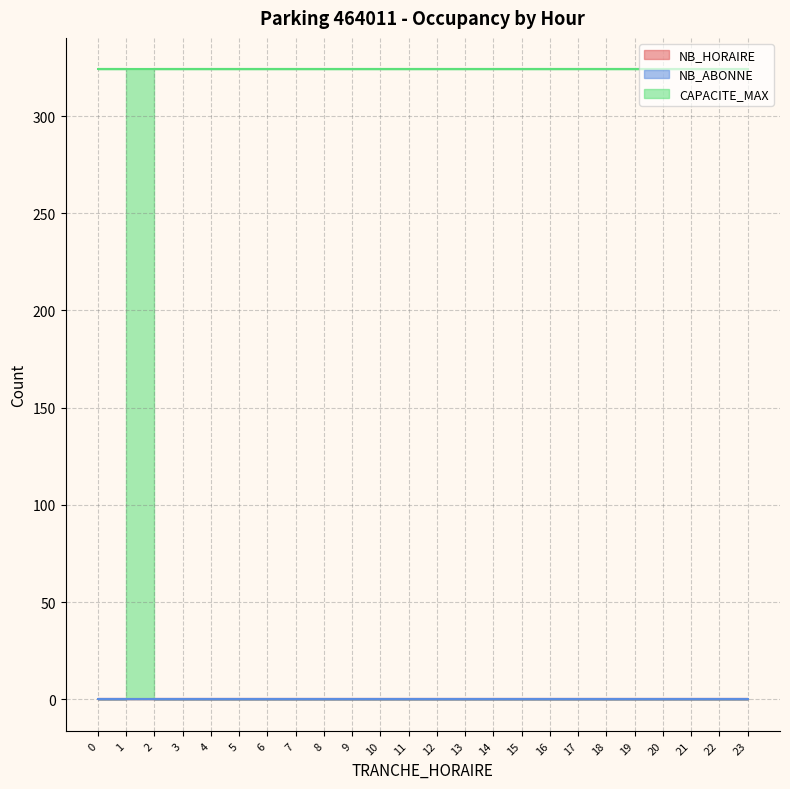

At how many categories does at least one series exceed 41?

24